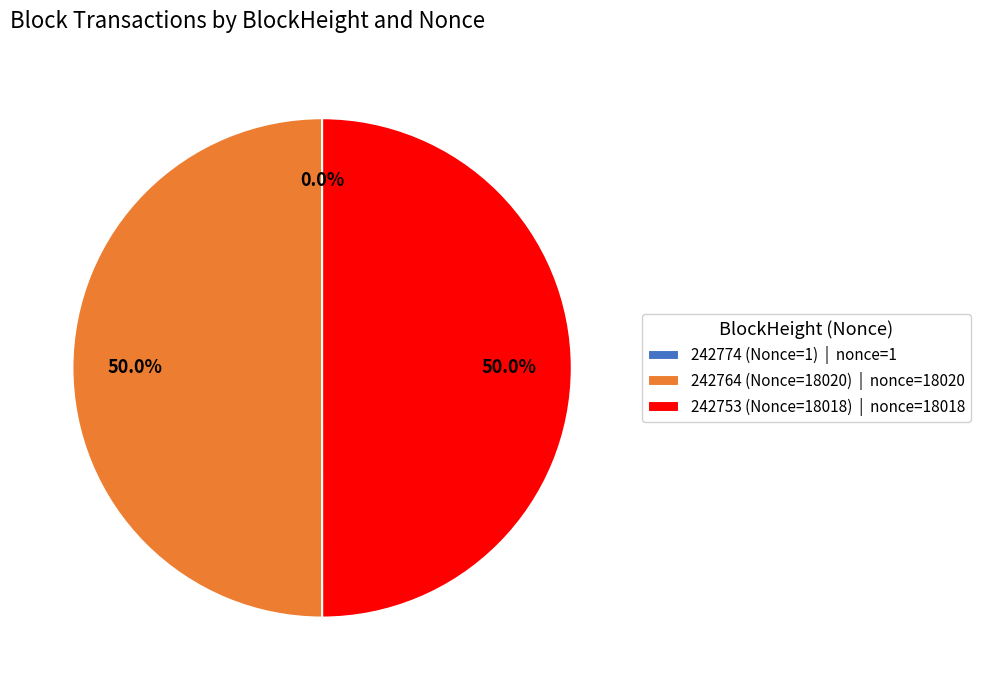

Combined, what portion of the pie is 242753 (Nonce=18018) | nonce=18018 and 242764 (Nonce=18020) | nonce=18020?

100.0%